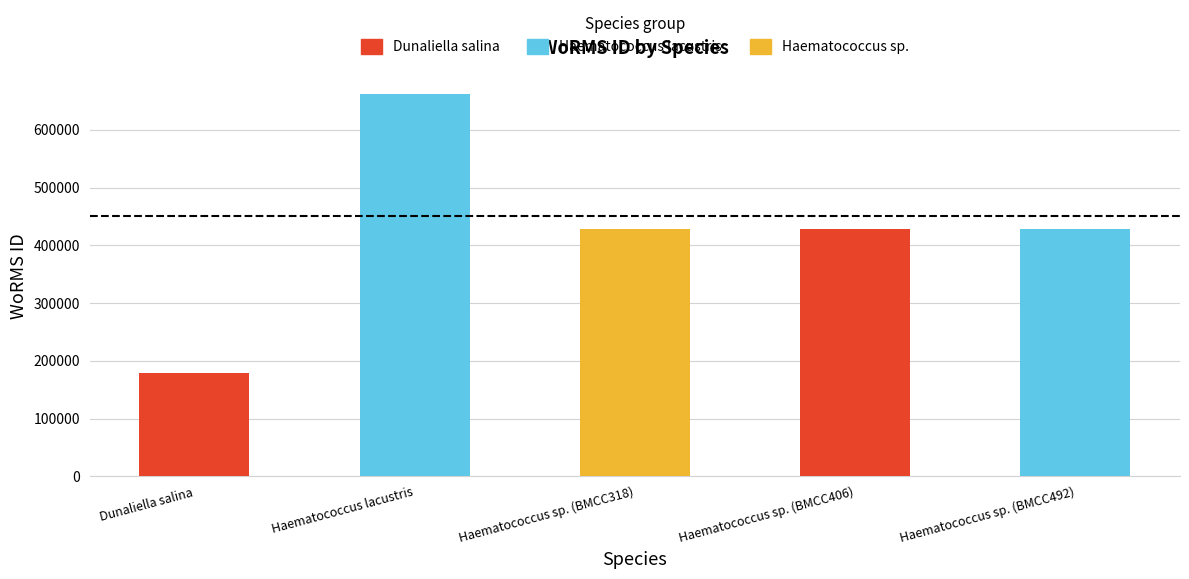

Where does the data first go above 428522?

Haematococcus lacustris